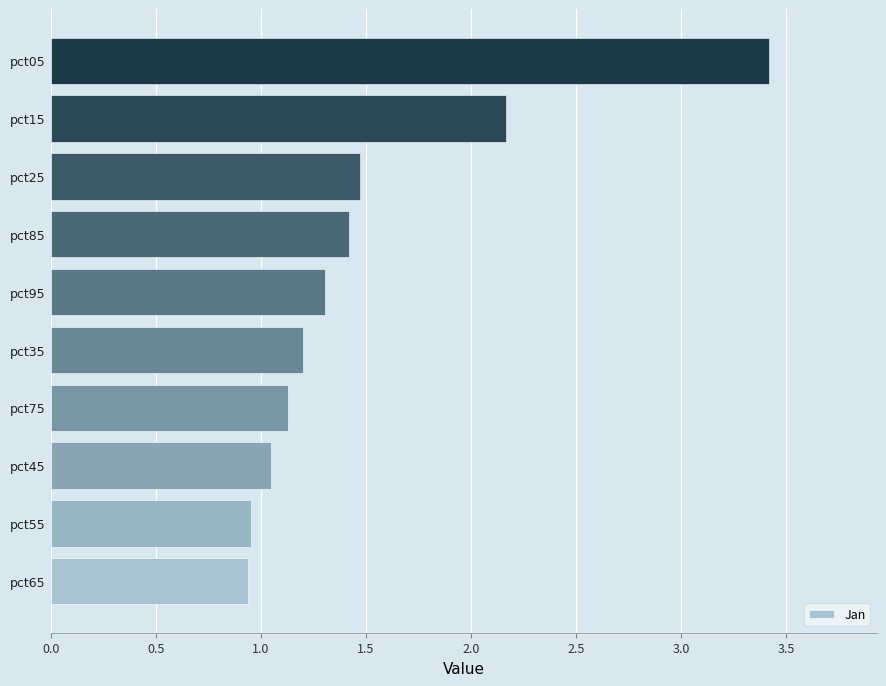

What is the change in value from pct75 to pct25?

+0.3